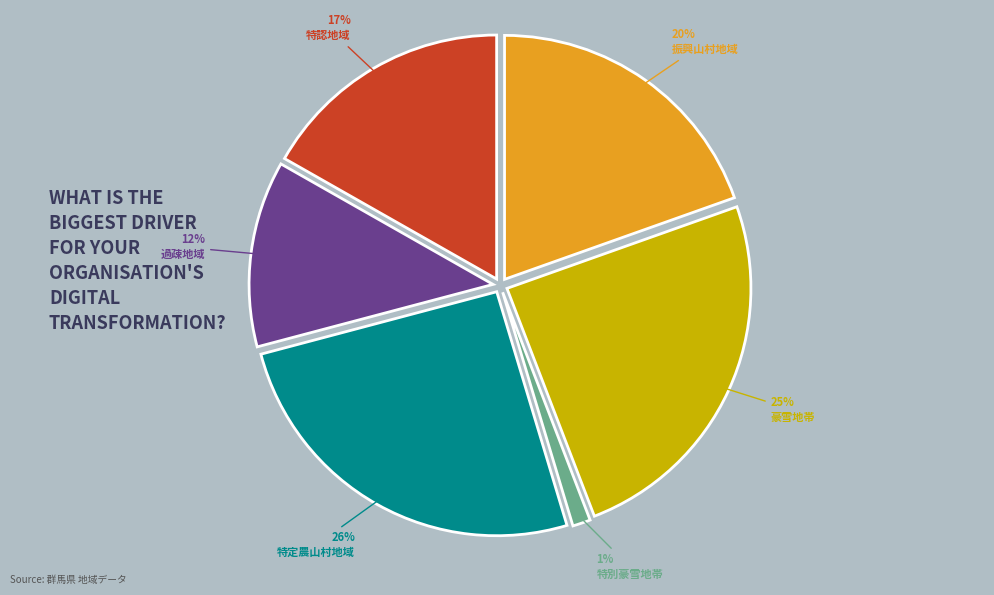

Rank the categories by value from lowest to highest.

特別豪雪地帯, 過疎地域, 特認地域, 振興山村地域, 豪雪地帯, 特定農山村地域